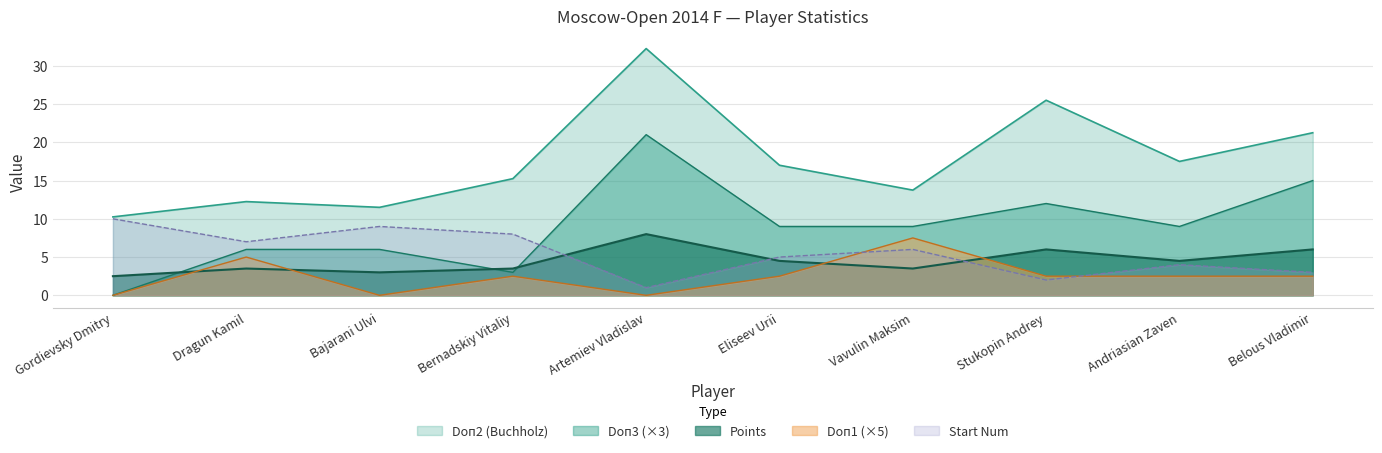

How many lines are shown in the chart?

5